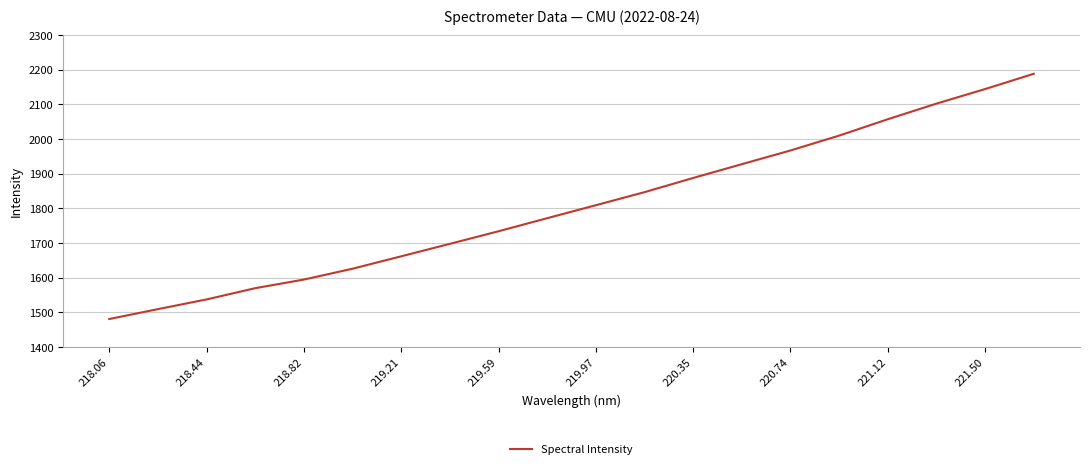

What is the minimum value shown in the chart?

1481.1